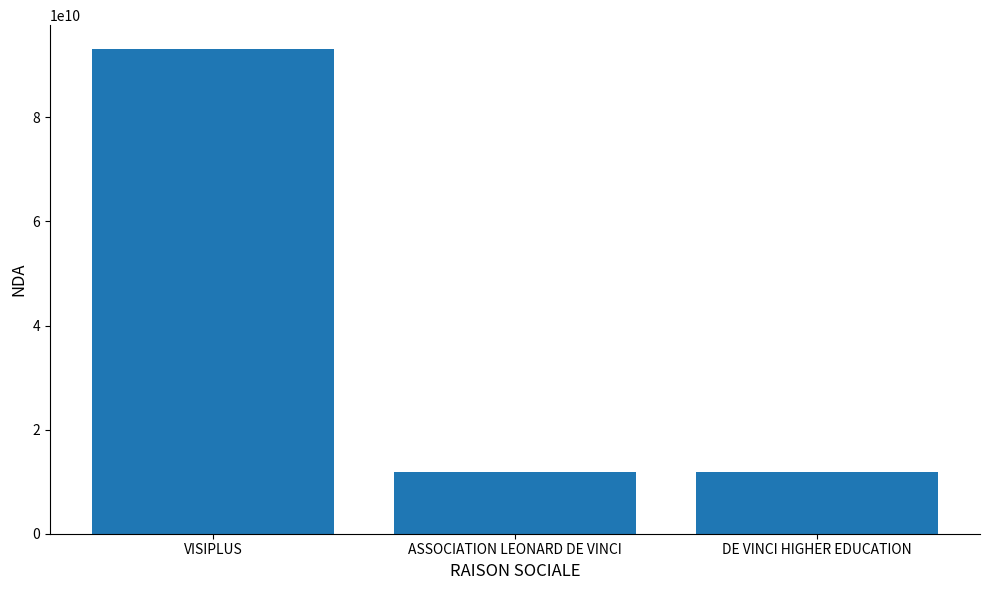

Which has a higher value, VISIPLUS or DE VINCI HIGHER EDUCATION?

VISIPLUS